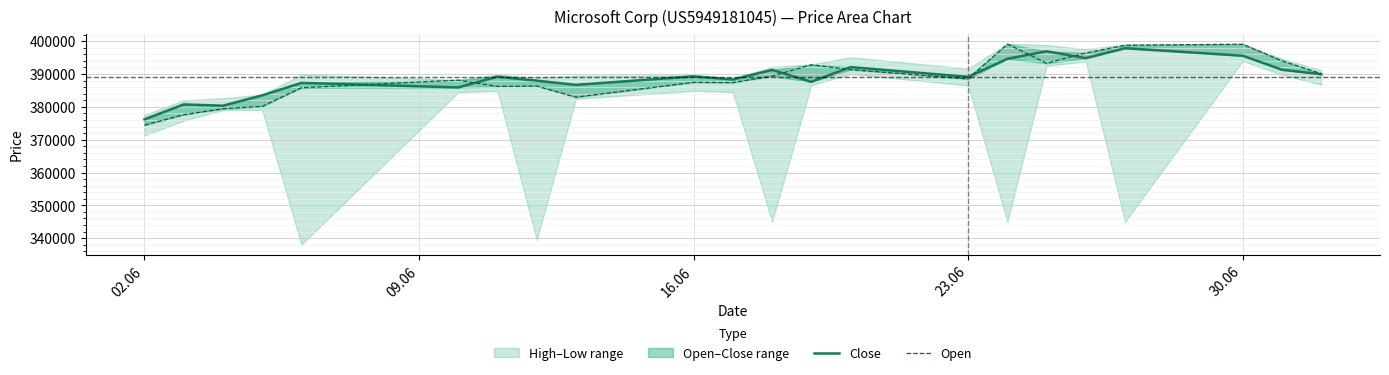

True or false: Open has a value of 219182 at 6.

False